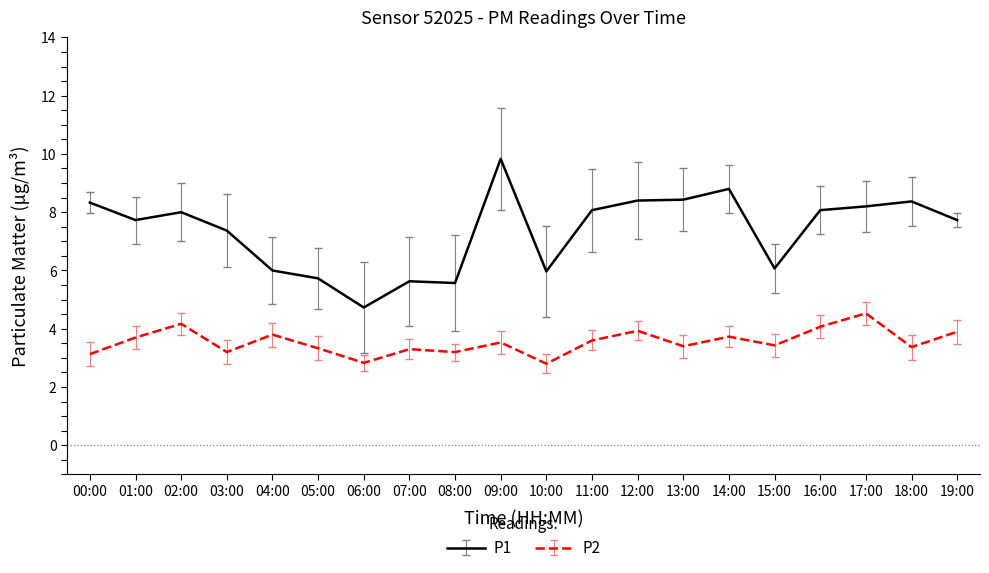

How many series are shown in this chart?

2